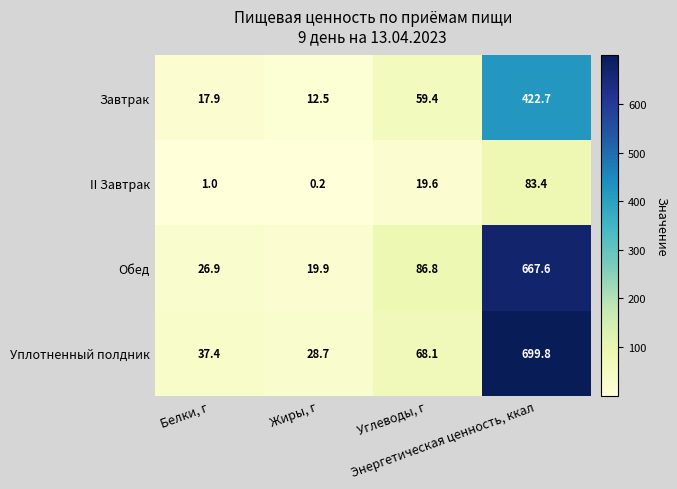

What is the sum of all II Завтрак values?

104.2